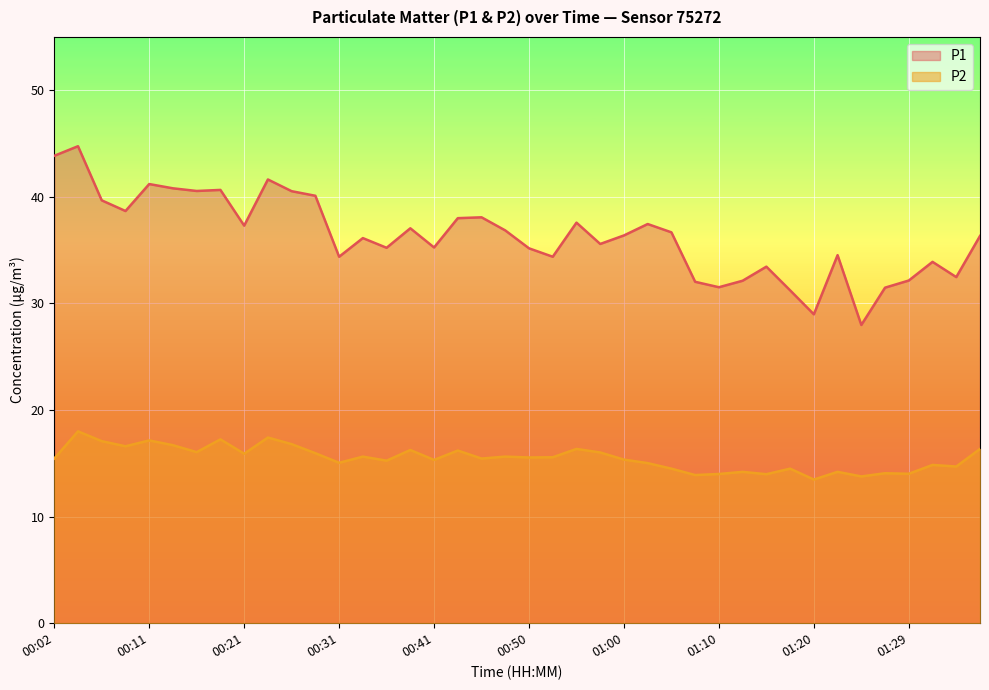

True or false: P2 has a value of 15.3 at 00:41.

True